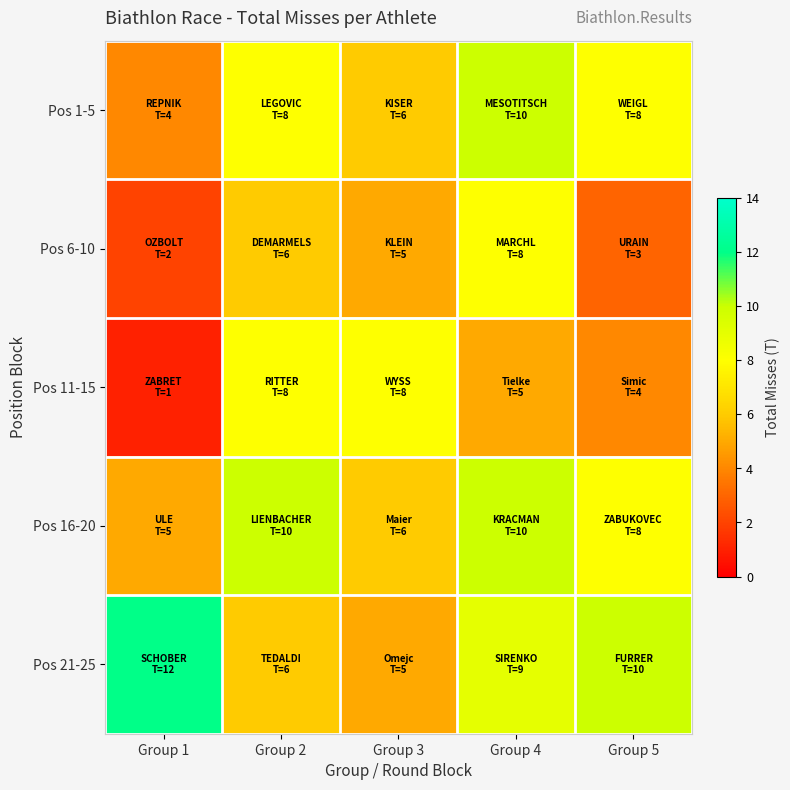

Which series has the widest spread of values?

Pos 11-15